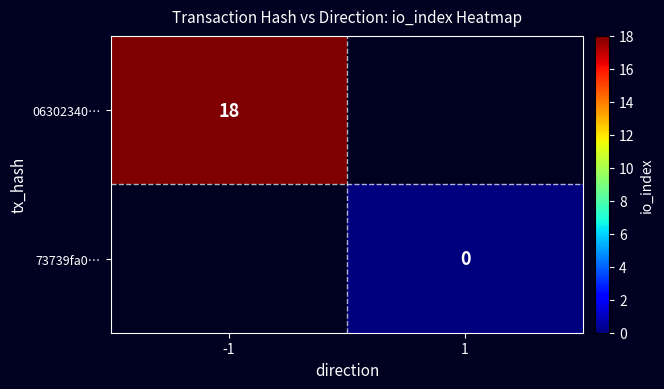

At which category does the chart reach its minimum across all series?

1